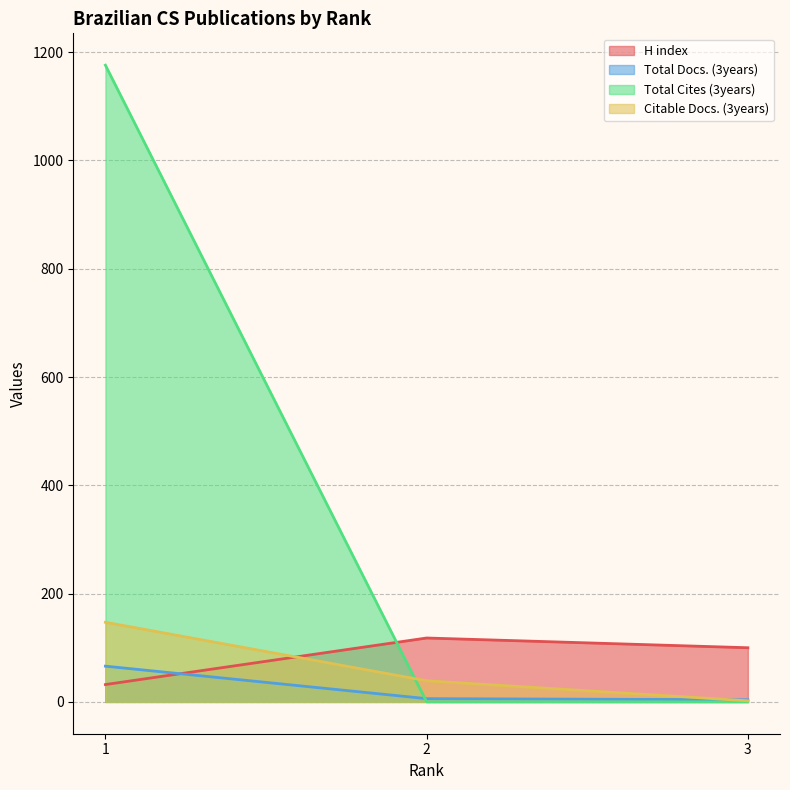

At how many categories does at least one series exceed 620?

1